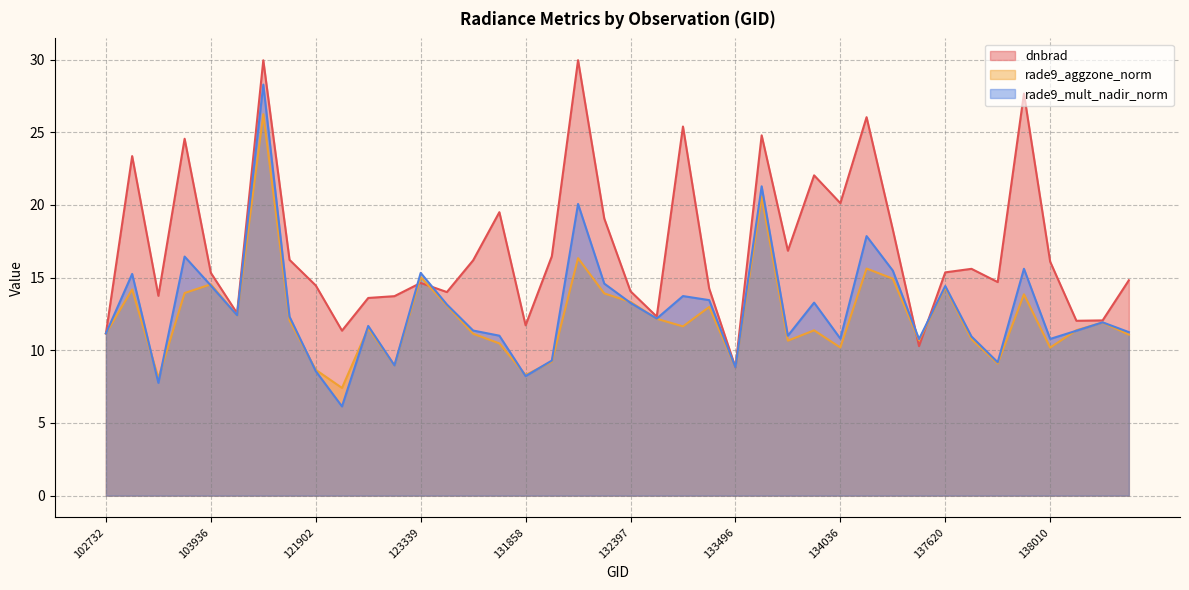

What is the total value across all series at 132223?

47.6